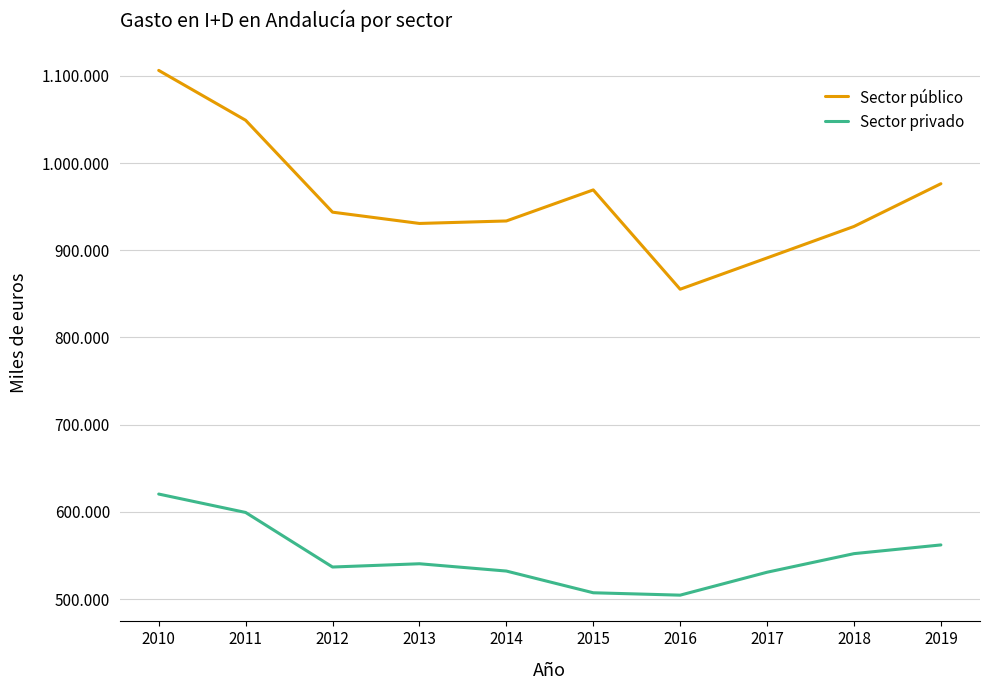

At how many categories does at least one series exceed 1072317?

1